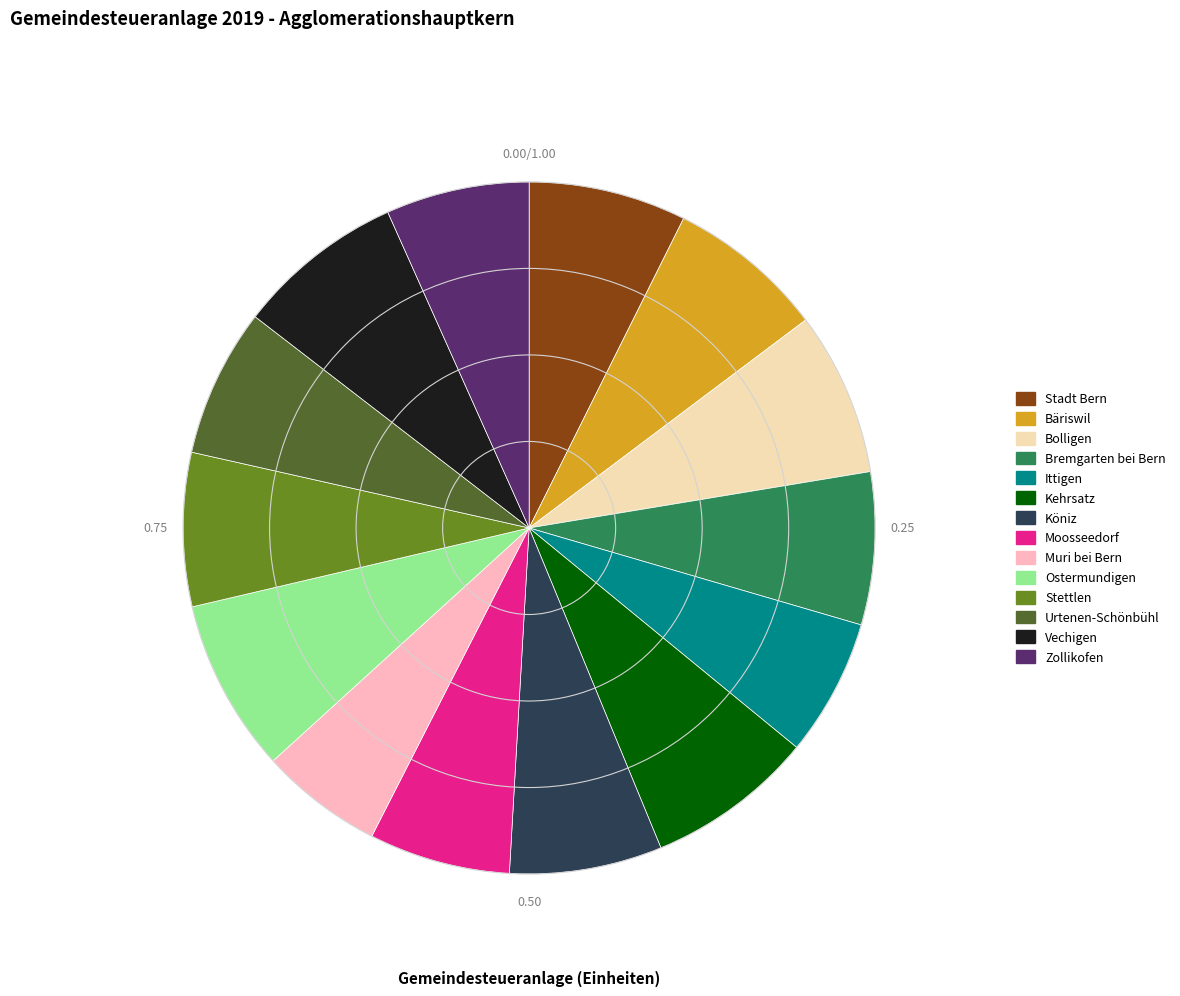

Which slice is the smallest?

Muri bei Bern